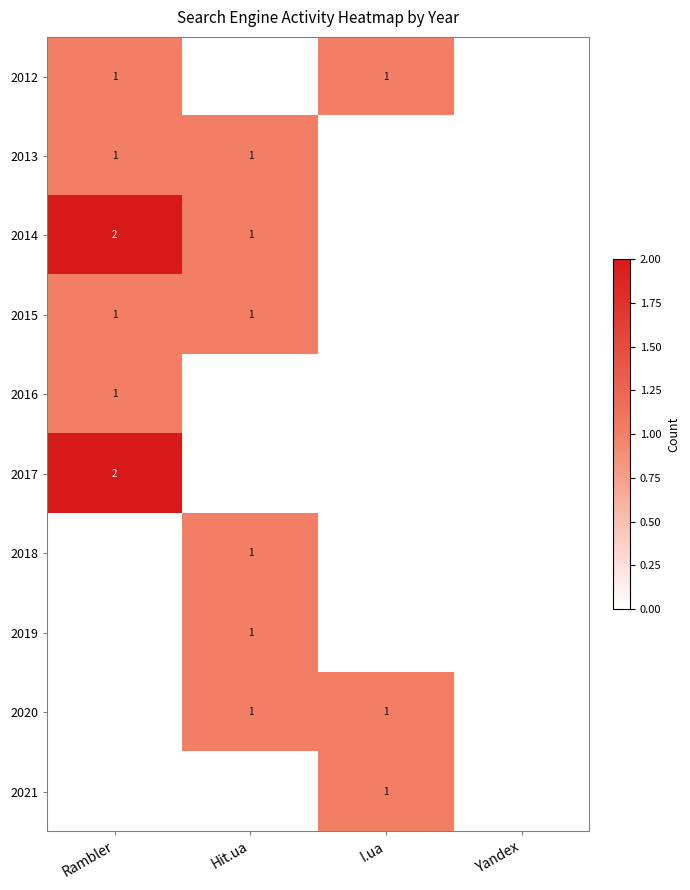

What is the total value across all series at Rambler?

8